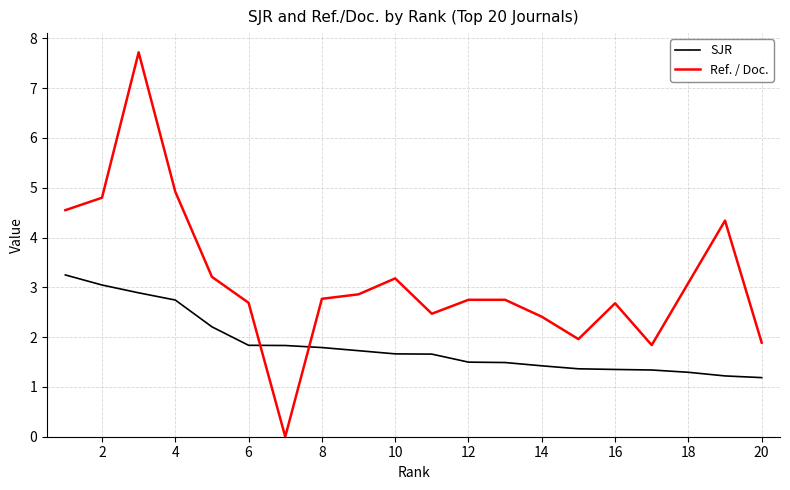

How many values in the Ref. / Doc. series exceed 2?

16